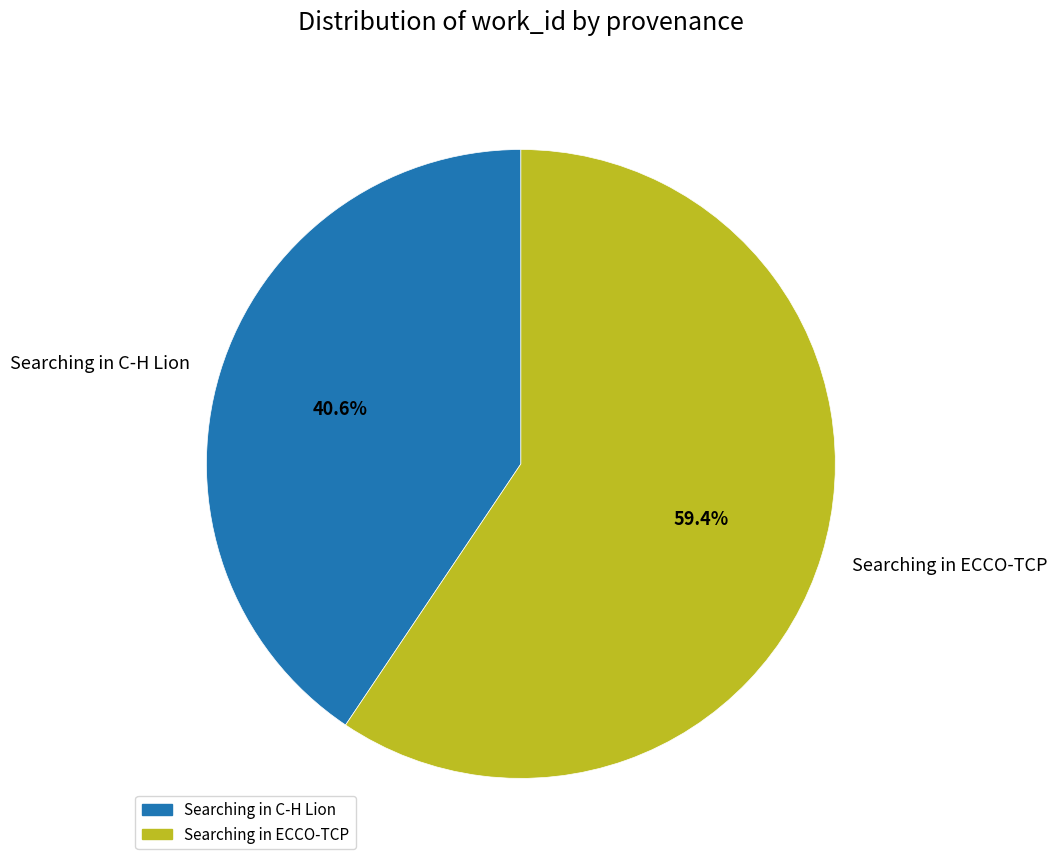

Which slice is the smallest?

Searching in C-H Lion